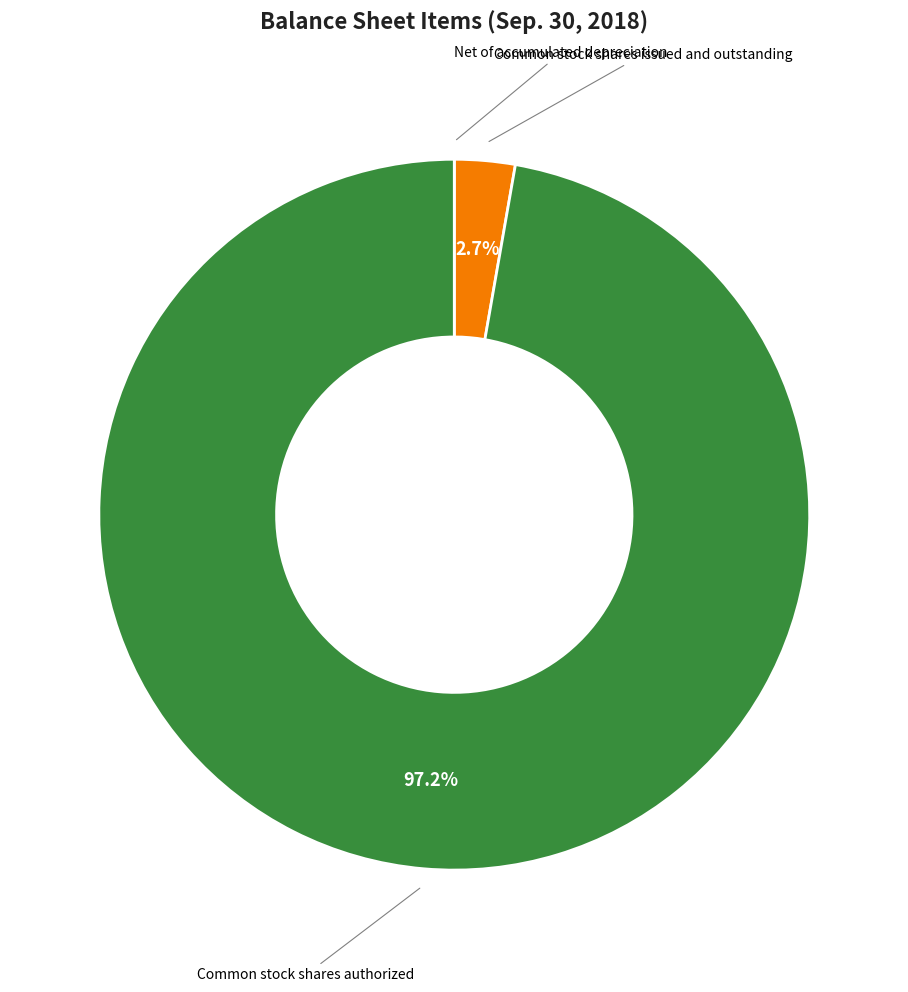

Is there any slice that represents more than half of the pie?

Yes